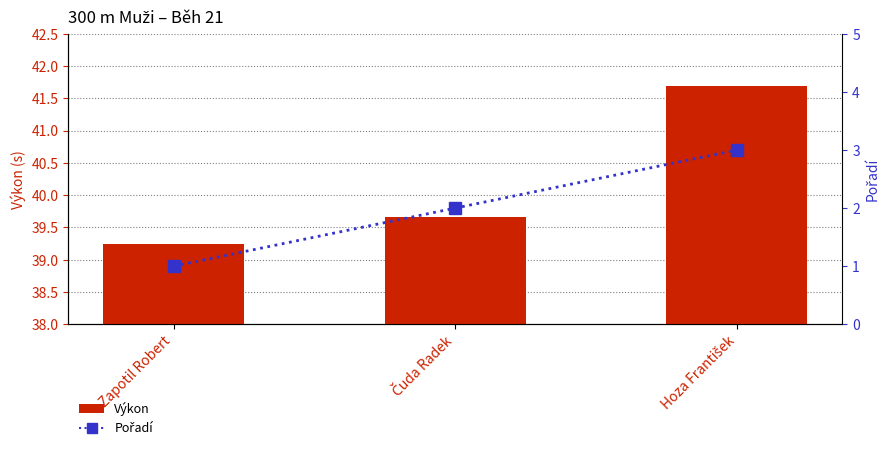

Reading left to right, list all the values displayed in this chart.

Výkon: 39.2	39.7	41.7
Pořadí: 1.0	2.0	3.0